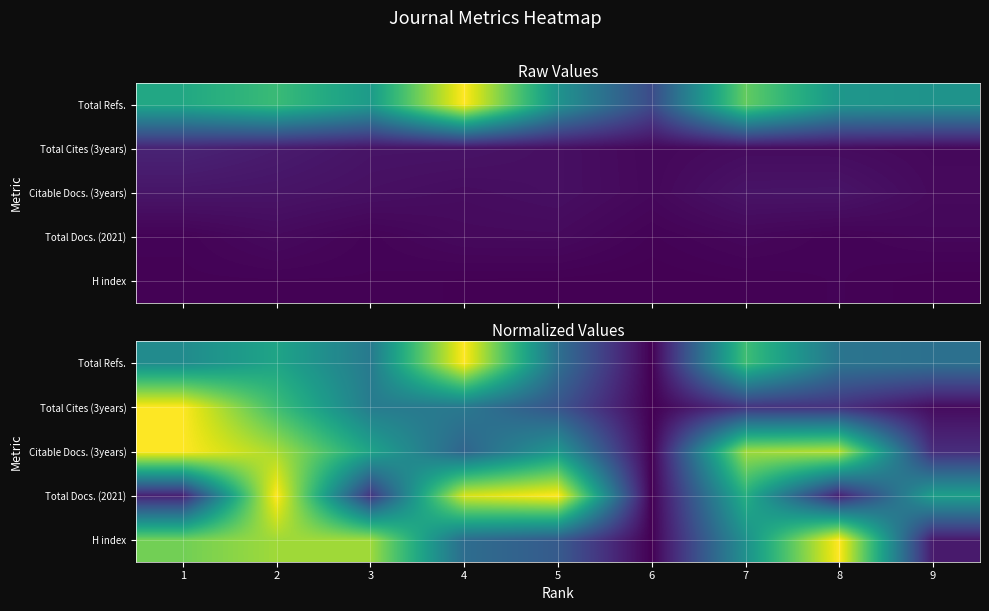

Is the value of H index at 9 greater than the value of Citable Docs. (3years) at 7?

No